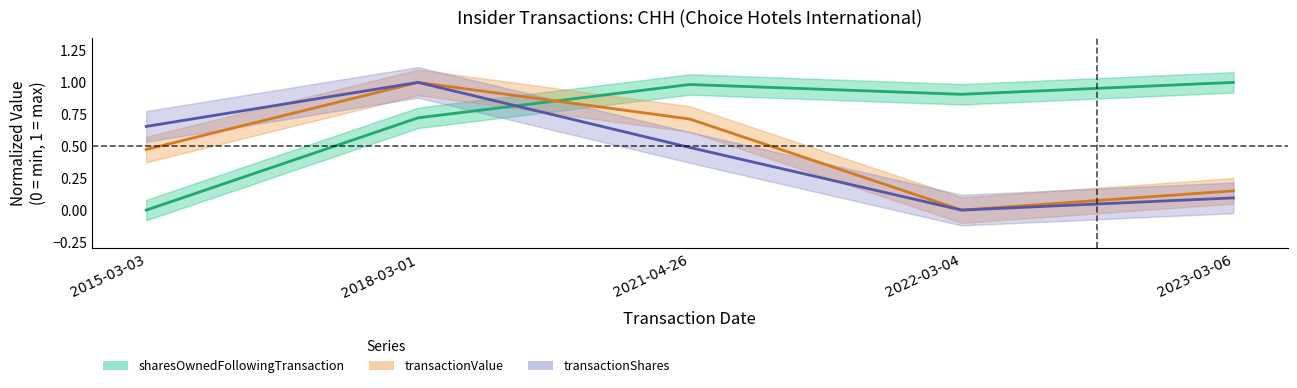

How many lines are shown in the chart?

3